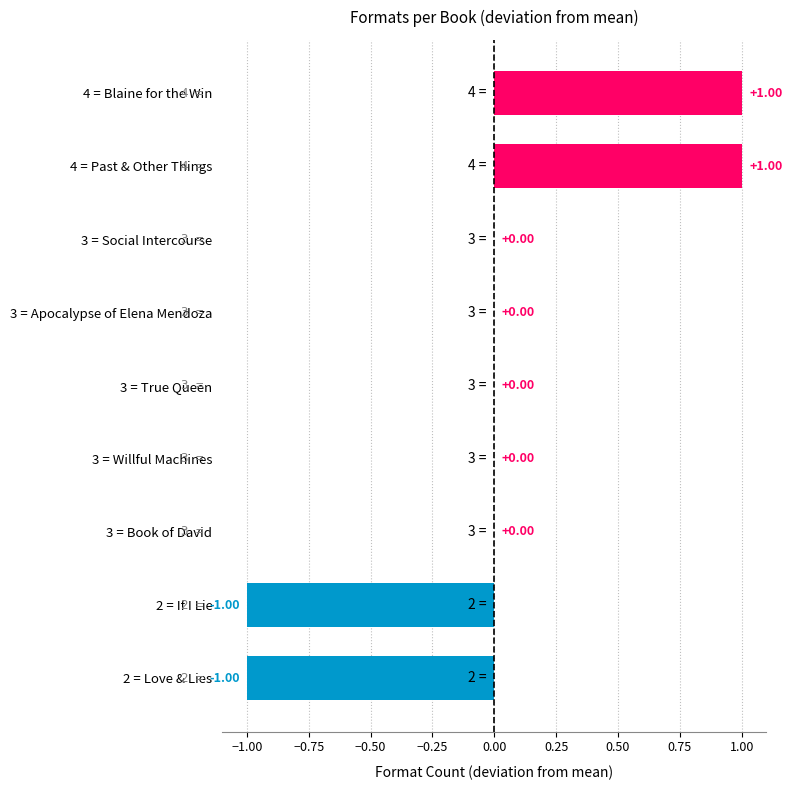

Between 2 = Love & Lies and 4 = Past & Other Things, which is larger?

4 = Past & Other Things